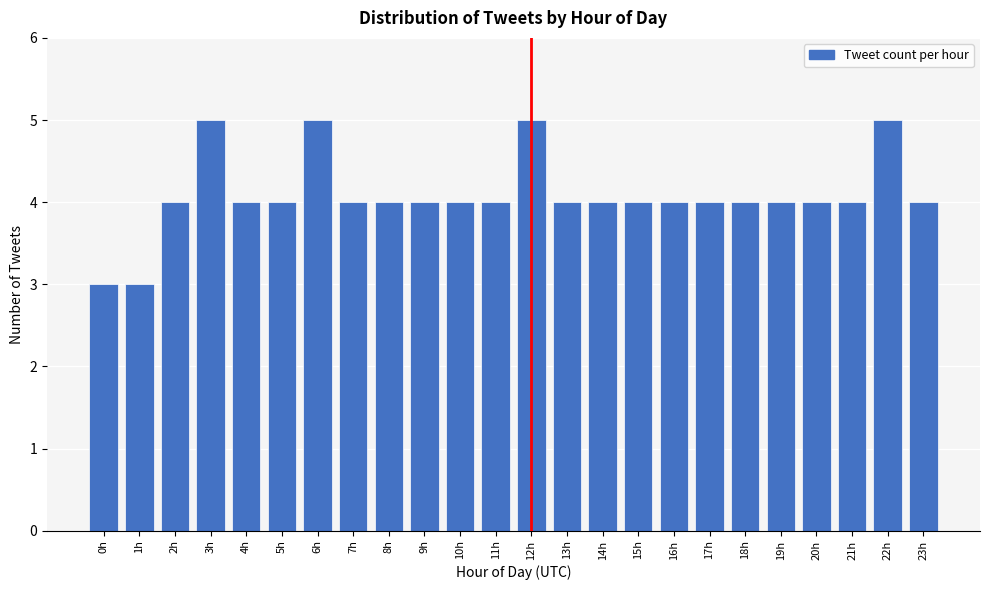

Reading right to left, list all the values displayed in this chart.

4	5	4	4	4	4	4	4	4	4	4	5	4	4	4	4	4	5	4	4	5	4	3	3